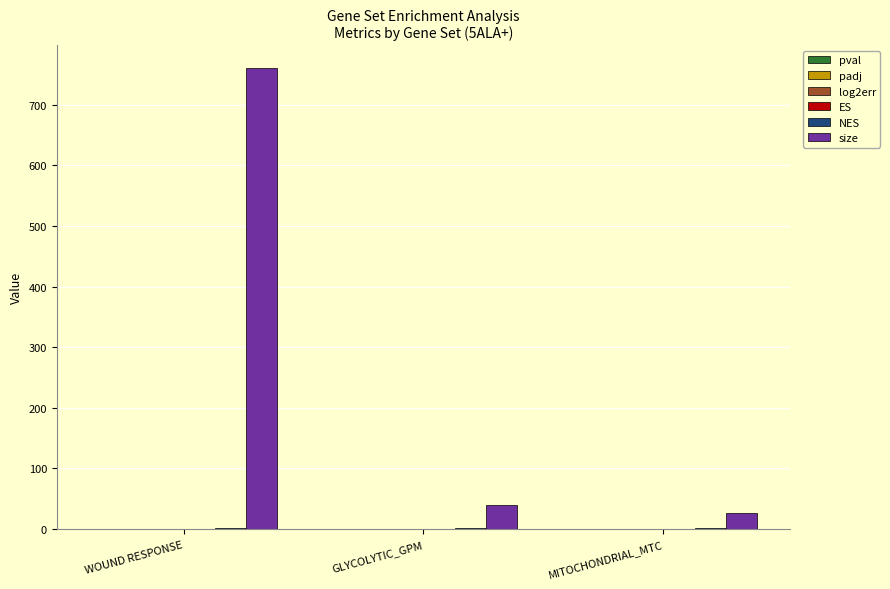

Which series has the largest total across all categories?

size